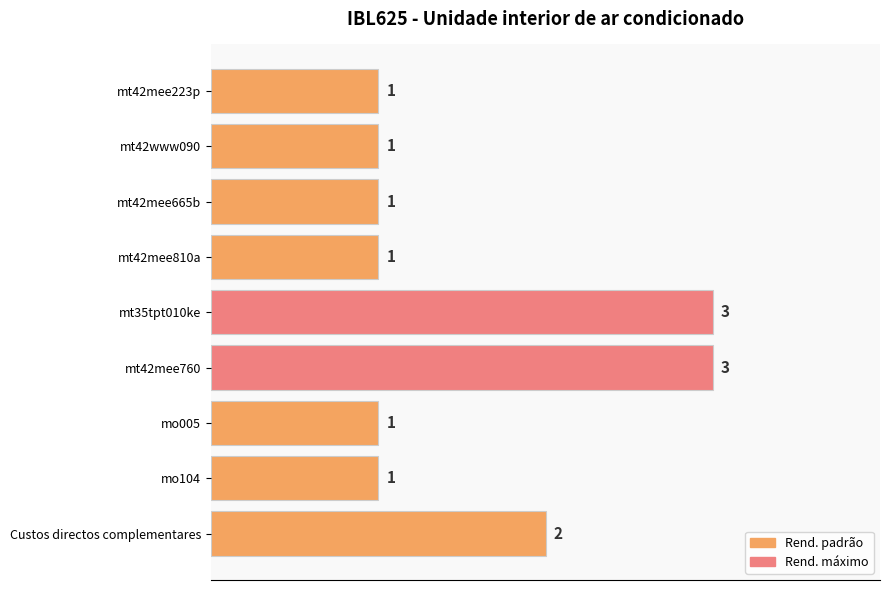

What is the average value?

2